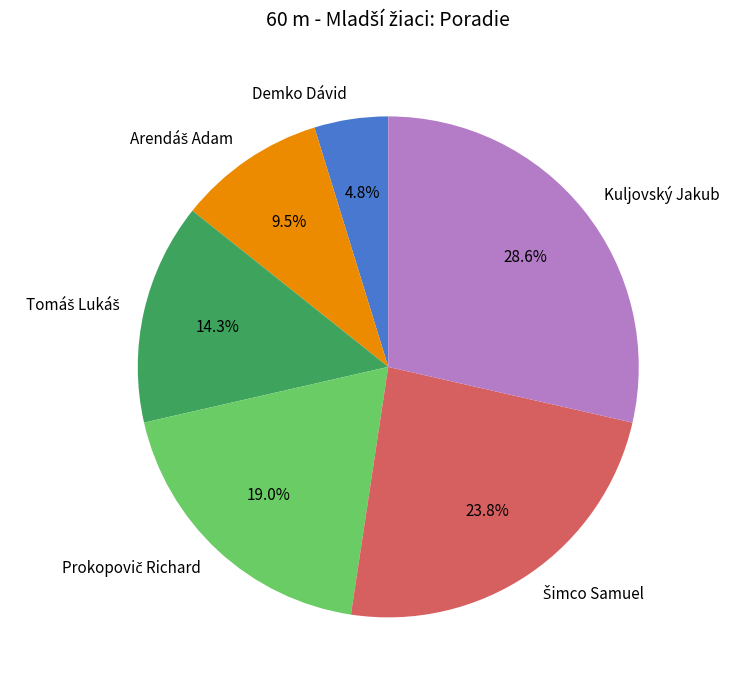

To the nearest percent, what is the average slice percentage?

17%